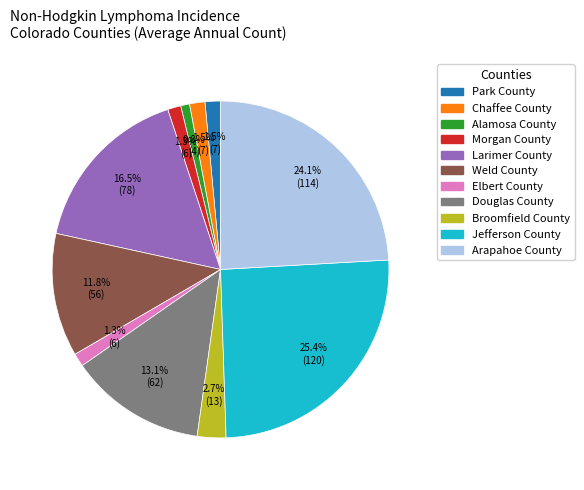

Which has a higher value, Morgan County or Arapahoe County?

Arapahoe County